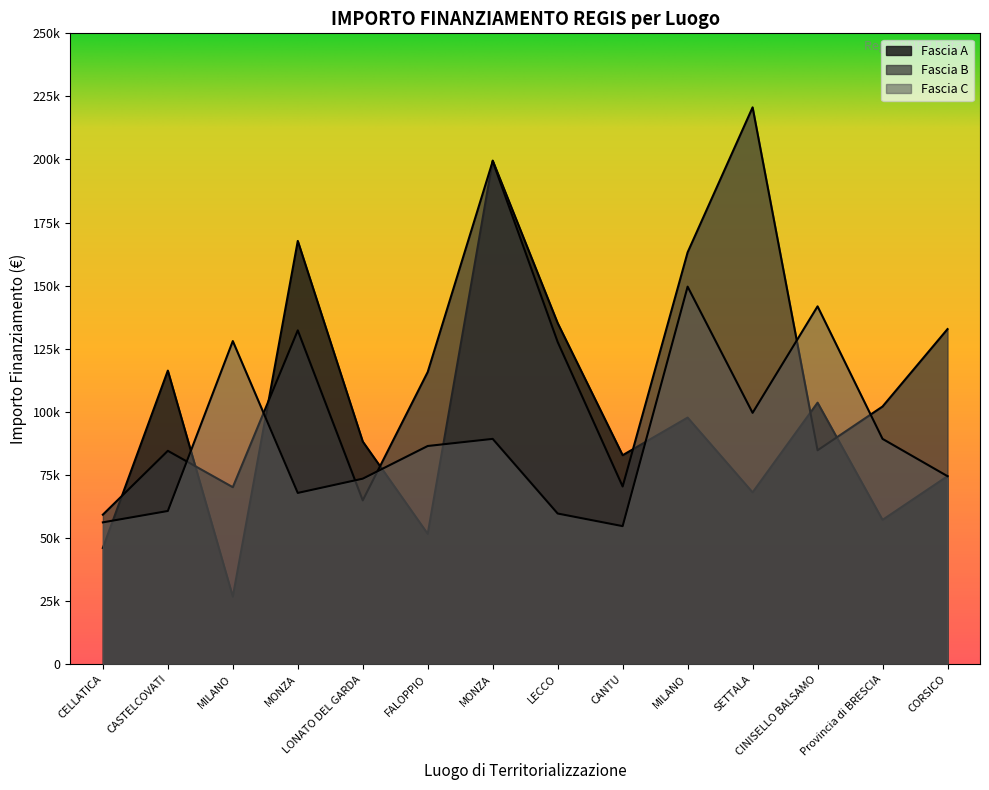

True or false: Fascia A and Fascia B intersect in this chart.

True